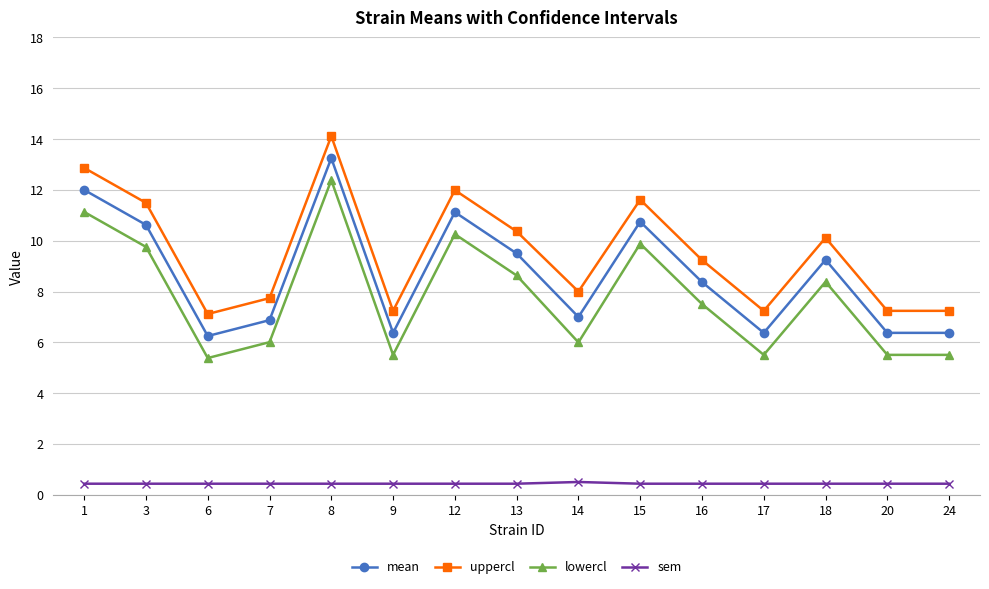

True or false: lowercl has more than 2 points higher than both neighbors.

True